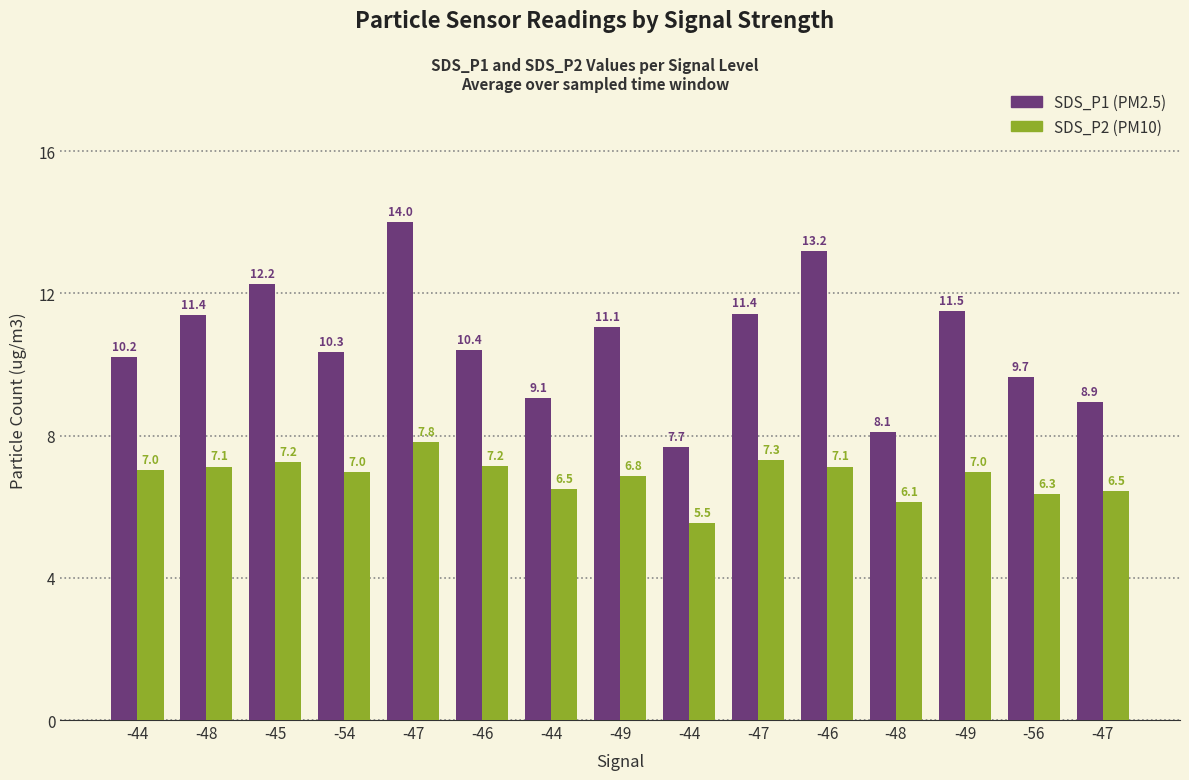

Reading left to right, what are all the values shown in this chart?

SDS_P1: 10.2	11.4	12.2	10.3	14.0	10.4	9.1	11.1	7.7	11.4	13.2	8.1	11.5	9.7	8.9
SDS_P2: 7.0	7.1	7.2	7.0	7.8	7.2	6.5	6.8	5.5	7.3	7.1	6.1	7.0	6.3	6.5